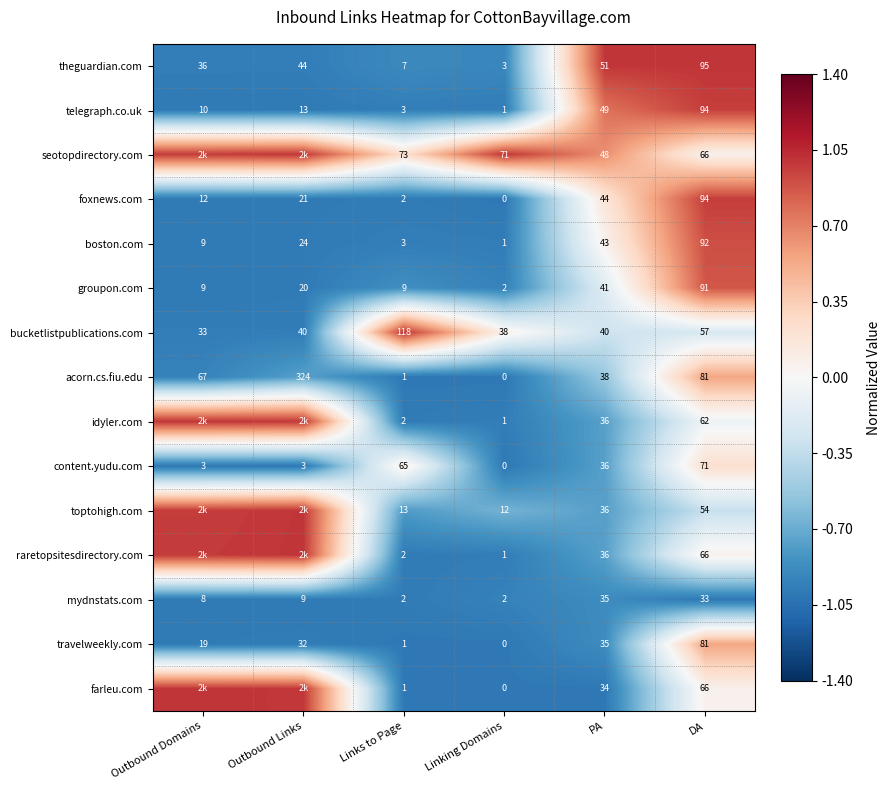

Rank the categories by travelweekly.com value from highest to lowest.

DA, PA, Outbound Links, Outbound Domains, Links to Page, Linking Domains